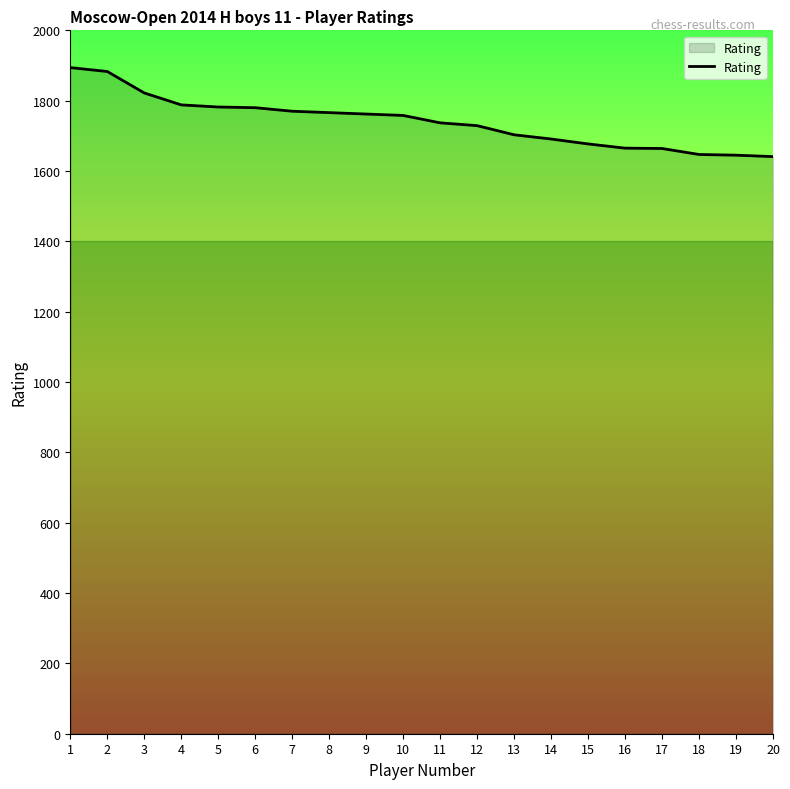

What is the difference between the values at 14 and 1?

203